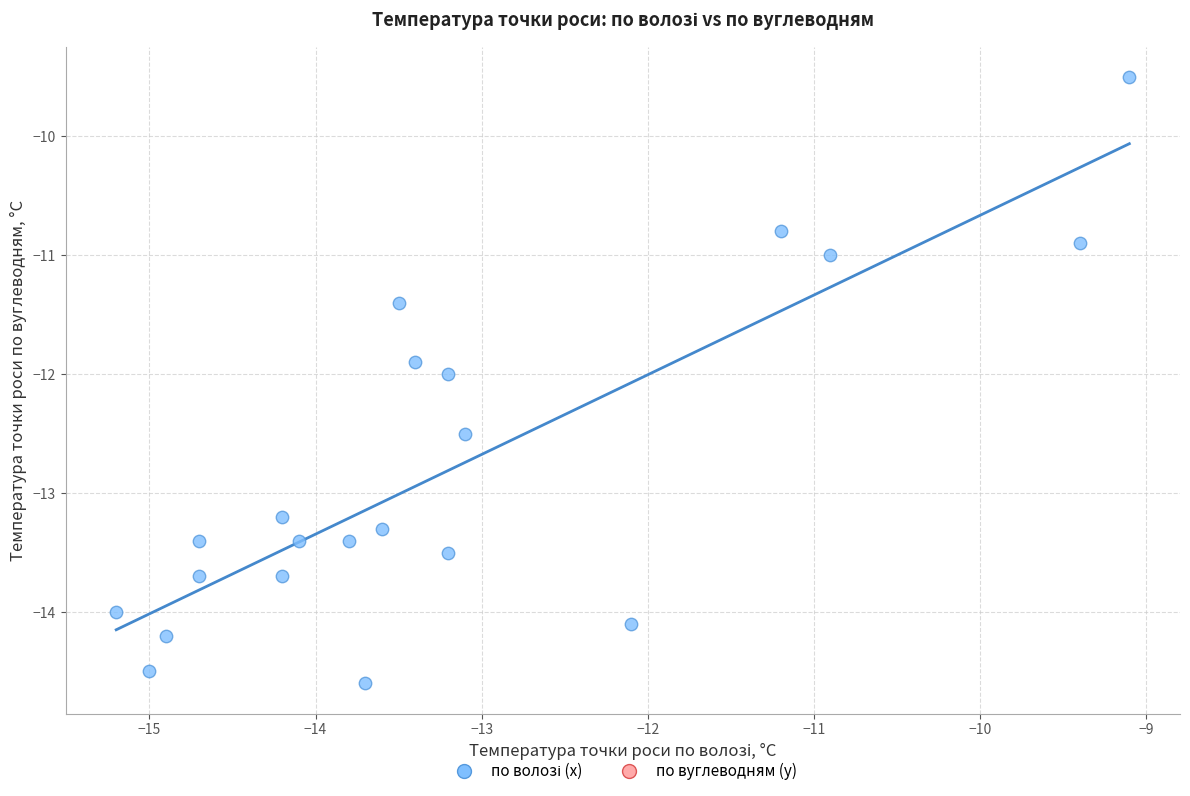

What is the range of Y values (max minus min)?

5.1